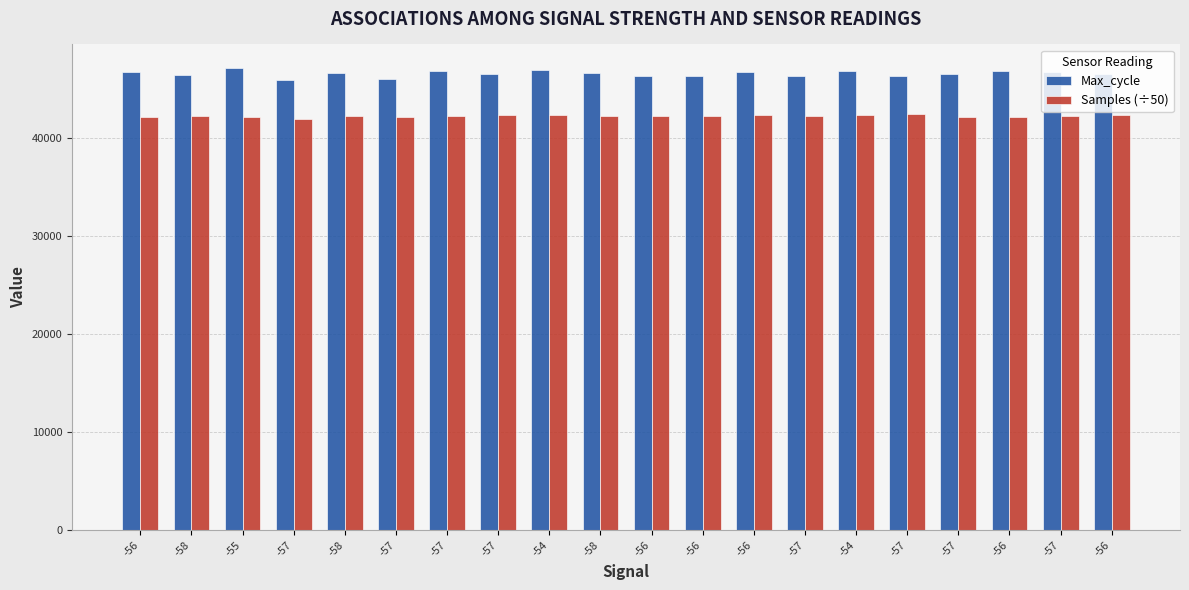

Which series has the largest total across all categories?

Max_cycle